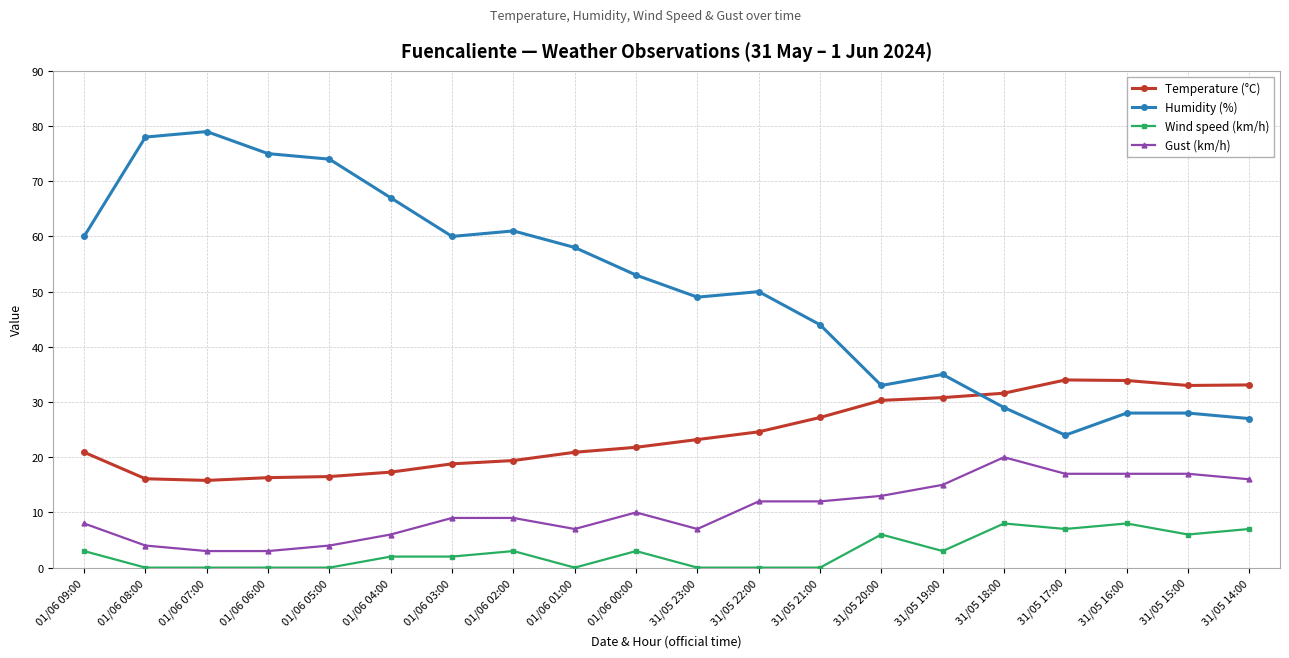

Does the chart display data point markers on the line(s)?

Yes